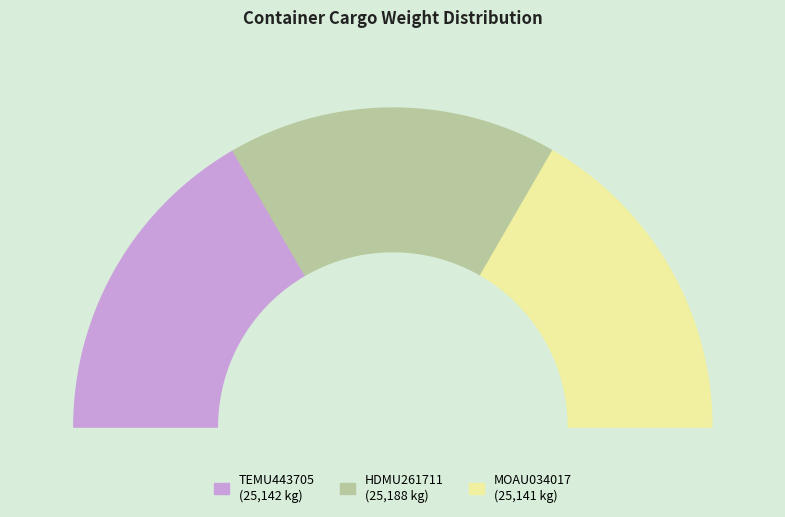

How many slices are in this pie chart?

3